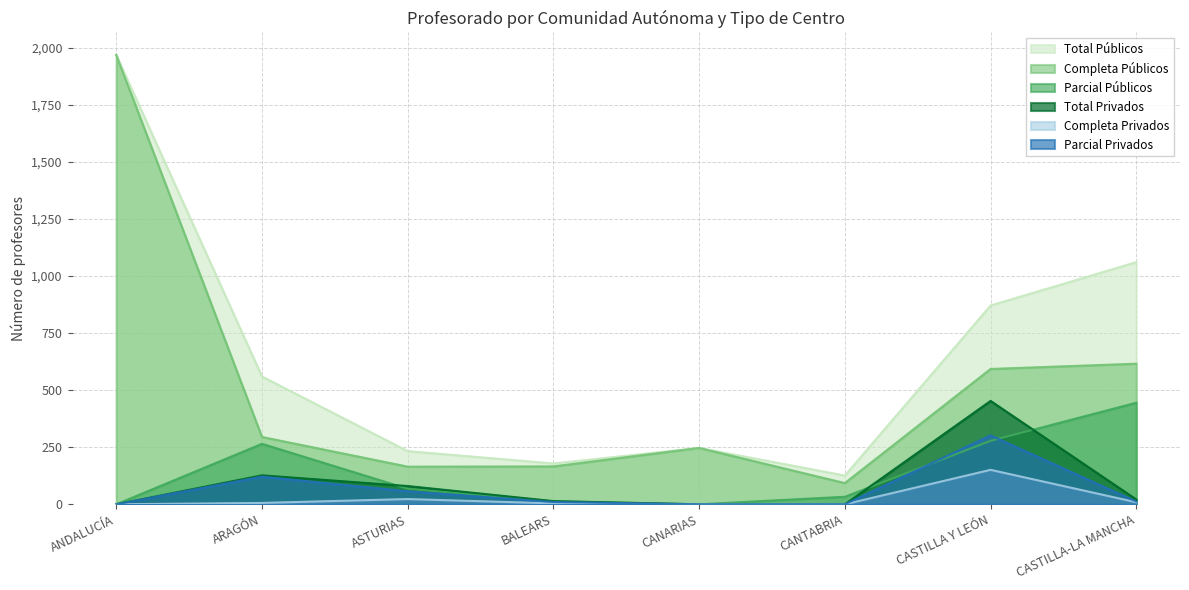

Does the chart have visible grid lines?

Yes